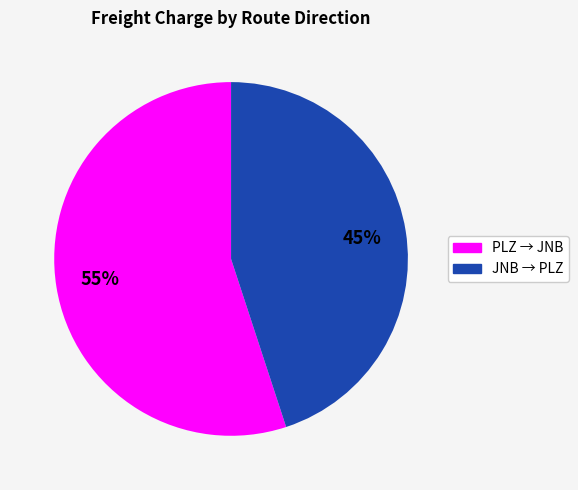

Is there a majority slice in this chart?

Yes